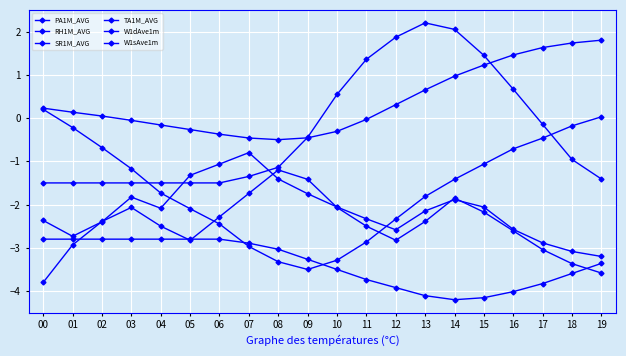

Reading left to right, list all the values displayed in this chart.

PA1M_AVG: 00=0.2	01=-0.2	02=-0.7	03=-1.2	04=-1.7	05=-2.1	06=-2.4	07=-3.0	08=-3.3	09=-3.5	10=-3.3	11=-2.9	12=-2.3	13=-1.8	14=-1.4	15=-1.1	16=-0.7	17=-0.5	18=-0.2	19=0.0
RH1M_AVG: 00=-2.8	01=-2.8	02=-2.8	03=-2.8	04=-2.8	05=-2.8	06=-2.8	07=-2.9	08=-3.0	09=-3.3	10=-3.5	11=-3.7	12=-3.9	13=-4.1	14=-4.2	15=-4.2	16=-4.0	17=-3.8	18=-3.6	19=-3.4
SR1M_AVG: 00=-1.5	01=-1.5	02=-1.5	03=-1.5	04=-1.5	05=-1.5	06=-1.5	07=-1.3	08=-1.1	09=-0.4	10=0.5	11=1.4	12=1.9	13=2.2	14=2.0	15=1.4	16=0.7	17=-0.1	18=-1.0	19=-1.4
TA1M_AVG: 00=0.2	01=0.1	02=0.0	03=-0.1	04=-0.2	05=-0.3	06=-0.4	07=-0.5	08=-0.5	09=-0.5	10=-0.3	11=-0.0	12=0.3	13=0.6	14=1.0	15=1.2	16=1.5	17=1.6	18=1.7	19=1.8
W1dAve1m: 00=-3.8	01=-2.9	02=-2.4	03=-2.1	04=-2.5	05=-2.8	06=-2.3	07=-1.7	08=-1.2	09=-1.4	10=-2.1	11=-2.5	12=-2.8	13=-2.4	14=-1.9	15=-2.2	16=-2.6	17=-3.0	18=-3.4	19=-3.6
W1sAve1m: 00=-2.4	01=-2.7	02=-2.4	03=-1.8	04=-2.1	05=-1.3	06=-1.1	07=-0.8	08=-1.4	09=-1.8	10=-2.1	11=-2.3	12=-2.6	13=-2.1	14=-1.9	15=-2.1	16=-2.6	17=-2.9	18=-3.1	19=-3.2